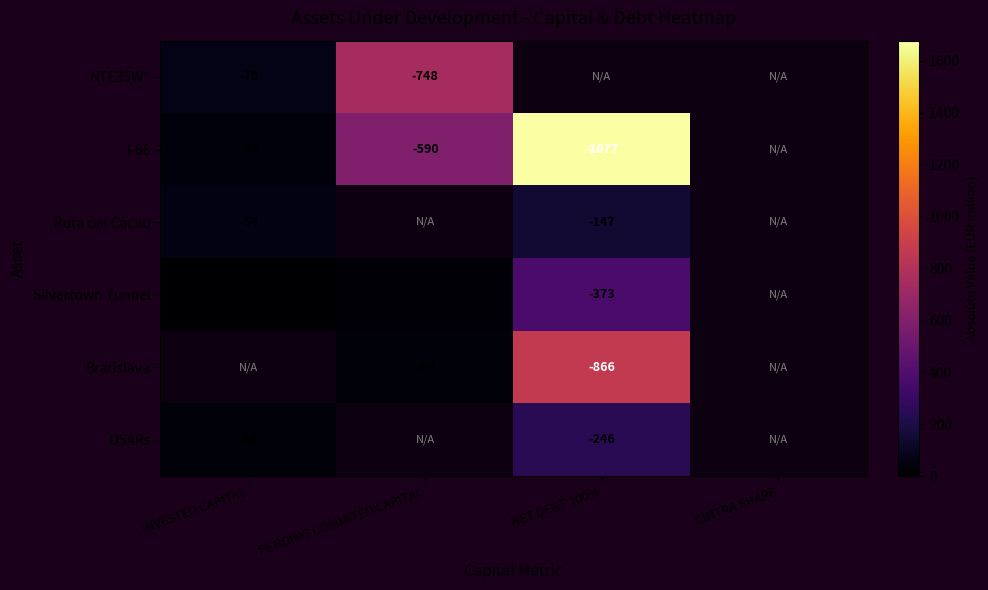

The value of Silvertown Tunnel at PENDING COMMITED CAPITAL is 14.8. True or false?

False